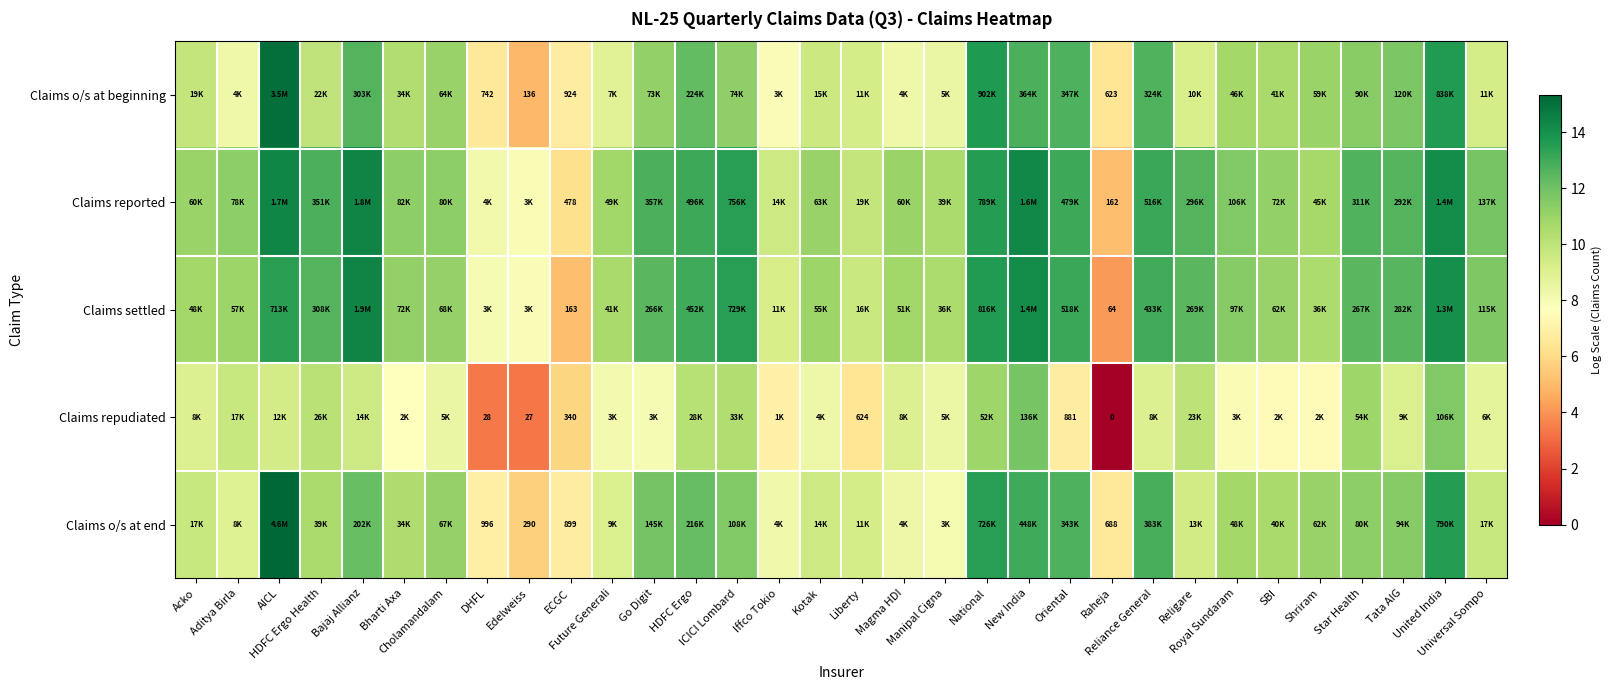

Is the value of Claims o/s at end at Star Health greater than the value of Claims settled at Star Health?

No